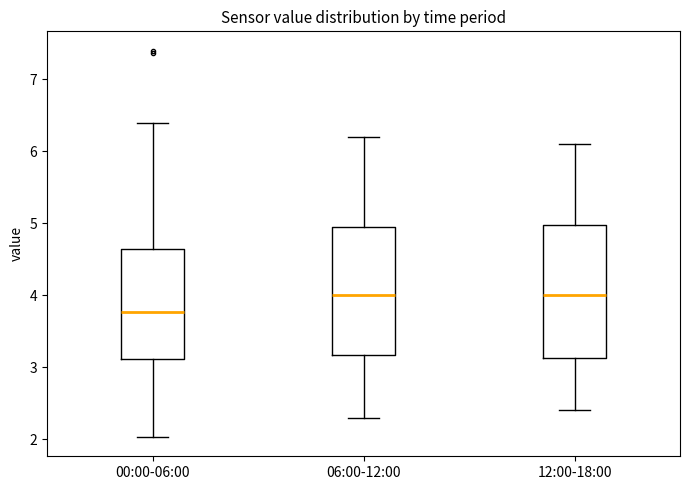

Reading left to right, read every box against the y-axis: the position of its median line, the range the box covers, and the ends of its whiskers. The values are not printed on the chart, so give them approximately, as read against the axis.

00:00-06:00: median 3.8, box 3.1 to 4.6, whiskers 2.0 to 6.4
06:00-12:00: median 4.0, box 3.2 to 5.0, whiskers 2.3 to 6.2
12:00-18:00: median 4.0, box 3.1 to 5.0, whiskers 2.4 to 6.1